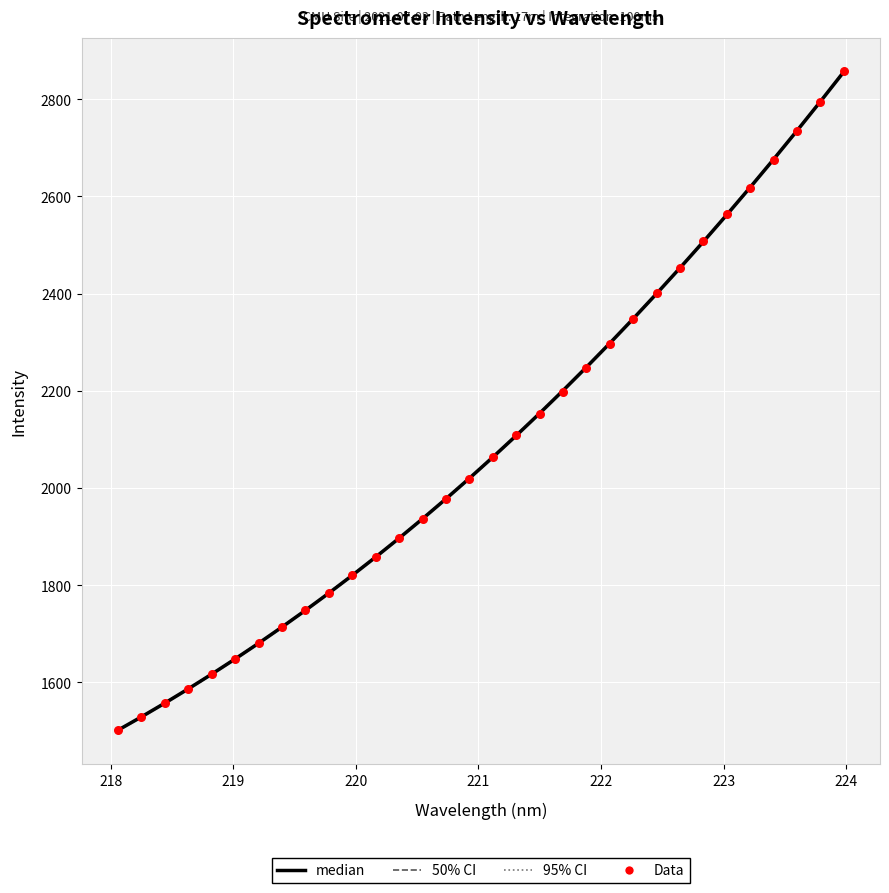

Which series reaches the minimum Y coordinate?

median